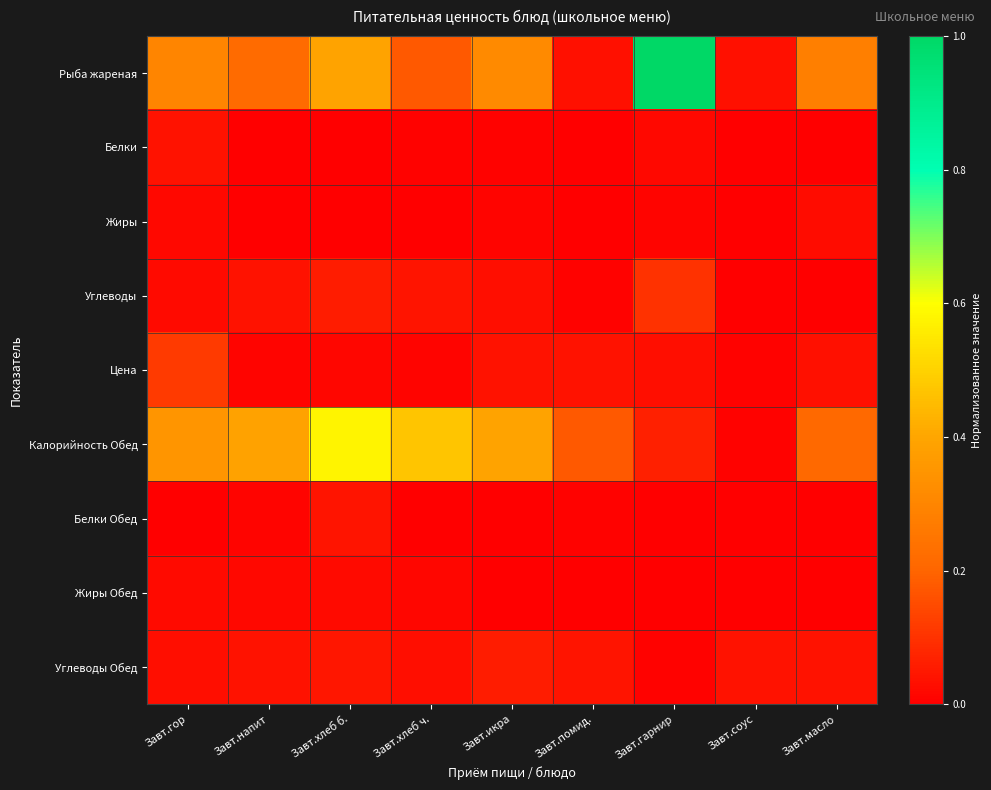

Which series has the largest total across all categories?

Рыба жареная